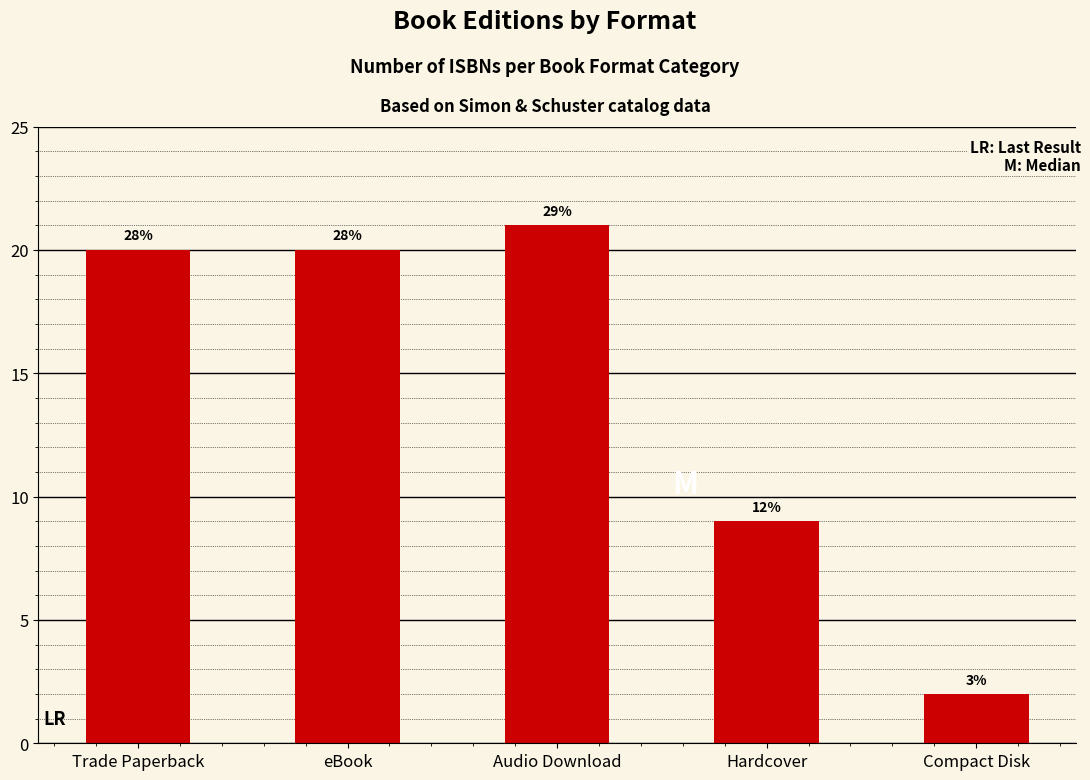

Which label corresponds to the smallest value in the chart?

Compact Disk